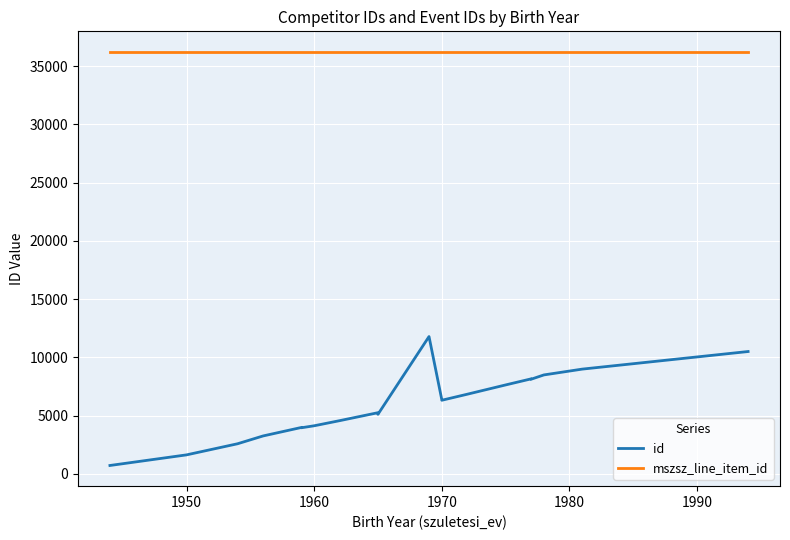

True or false: mszsz_line_item_id has more than 2 points higher than both neighbors.

False